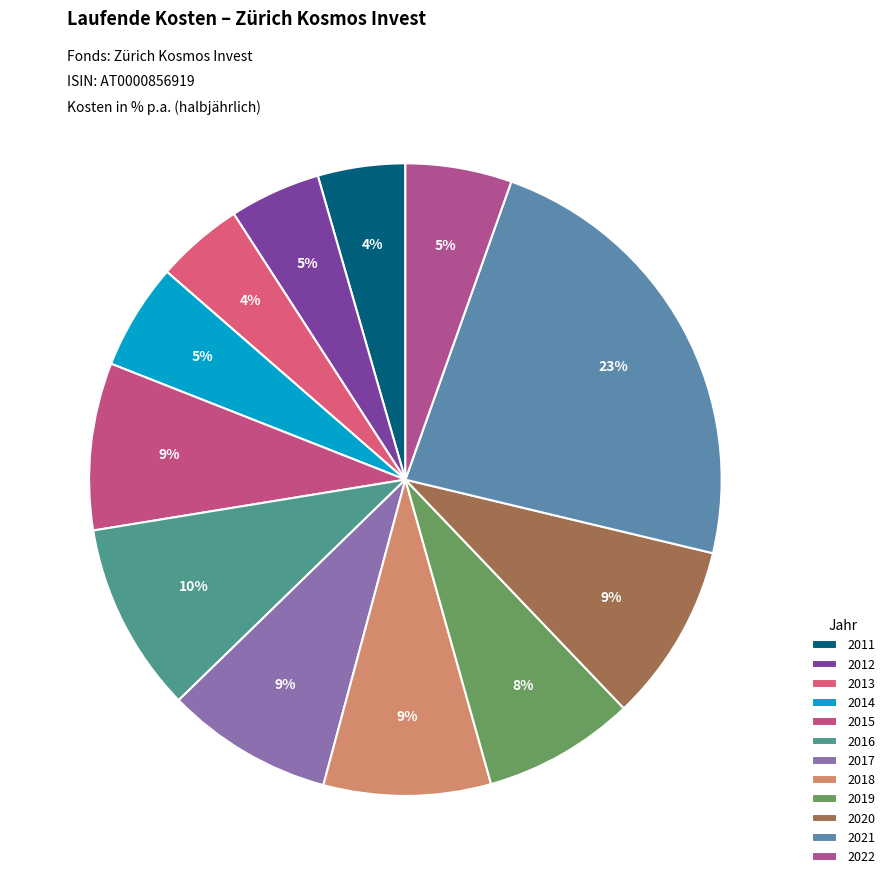

Is there a majority slice in this chart?

No